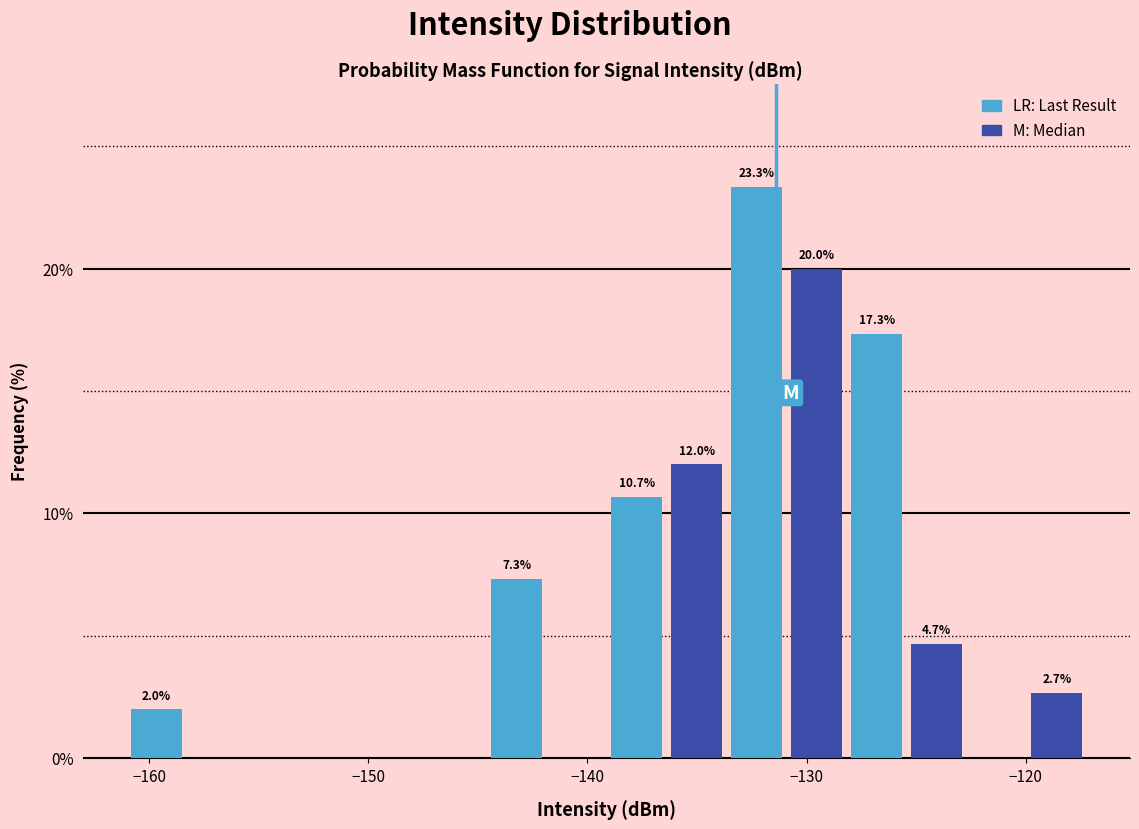

Around what value on the x-axis is the tallest bar? Give the approximate position of its centre, as read against the axis.

-132